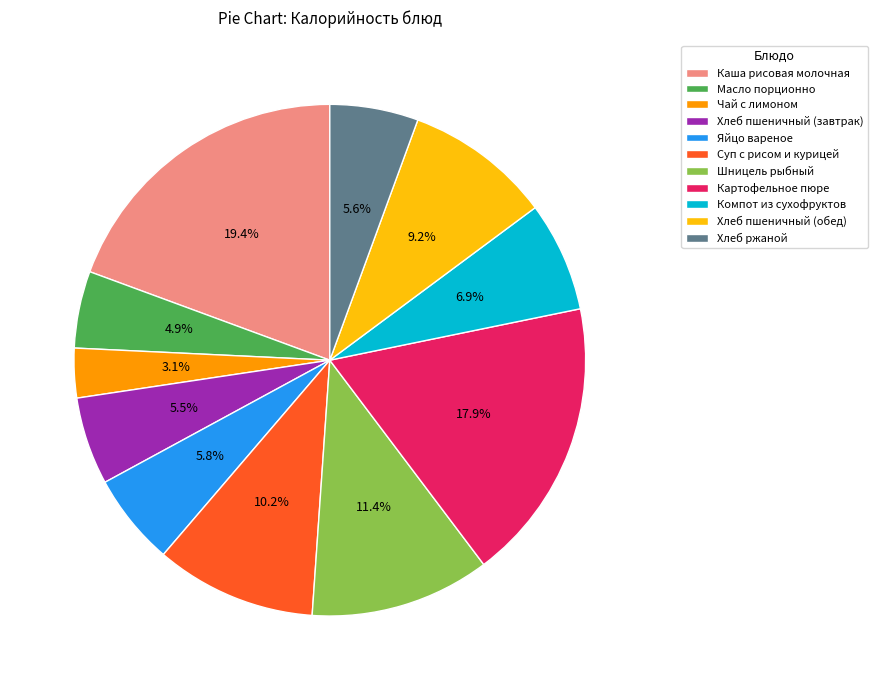

How many segments does this pie chart have?

11